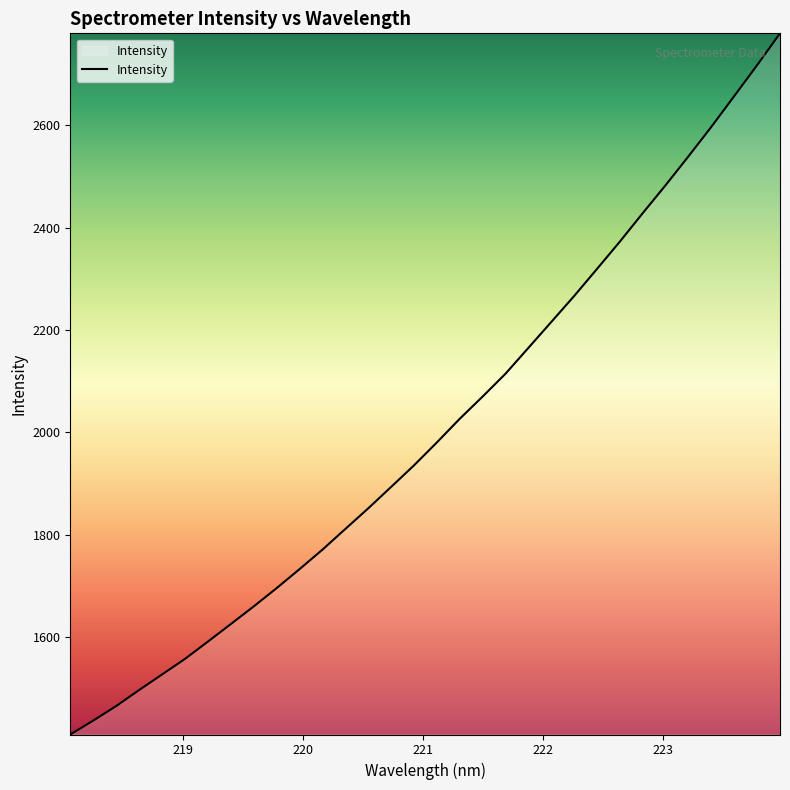

What is the smallest value displayed?

1409.8